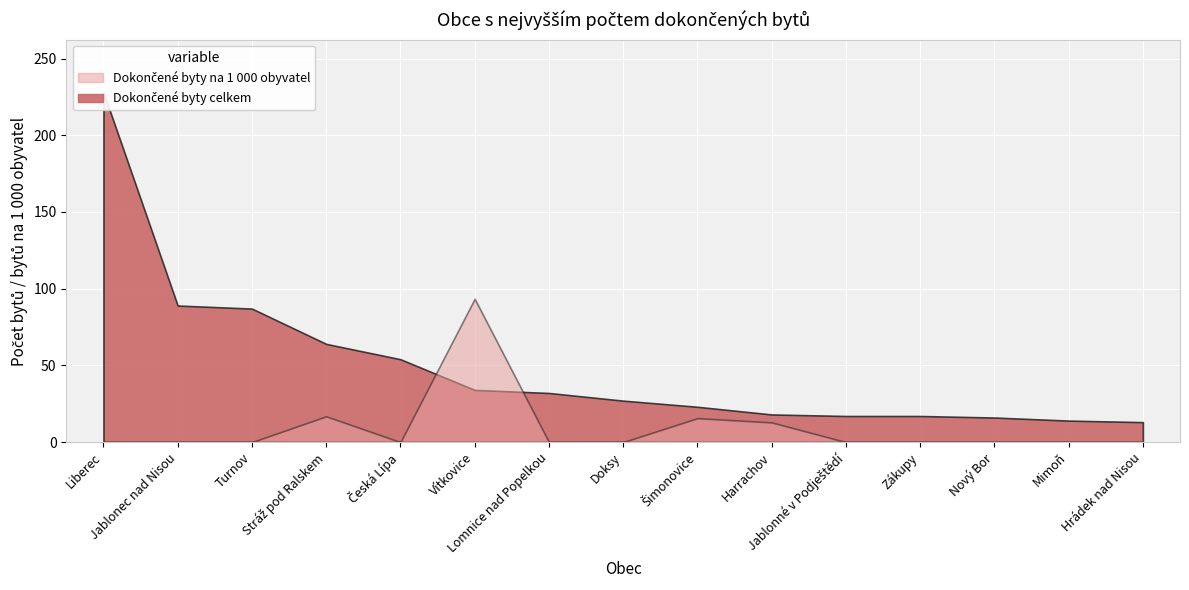

The value of Dokončené byty celkem at Lomnice nad Popelkou is 18.4. True or false?

False